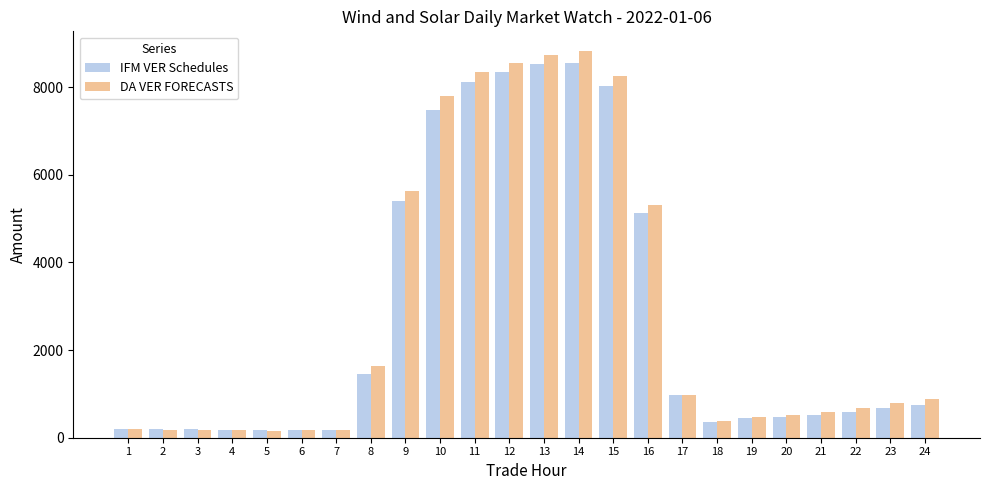

True or false: IFM VER Schedules has a value of 8351.6 at 12.

True